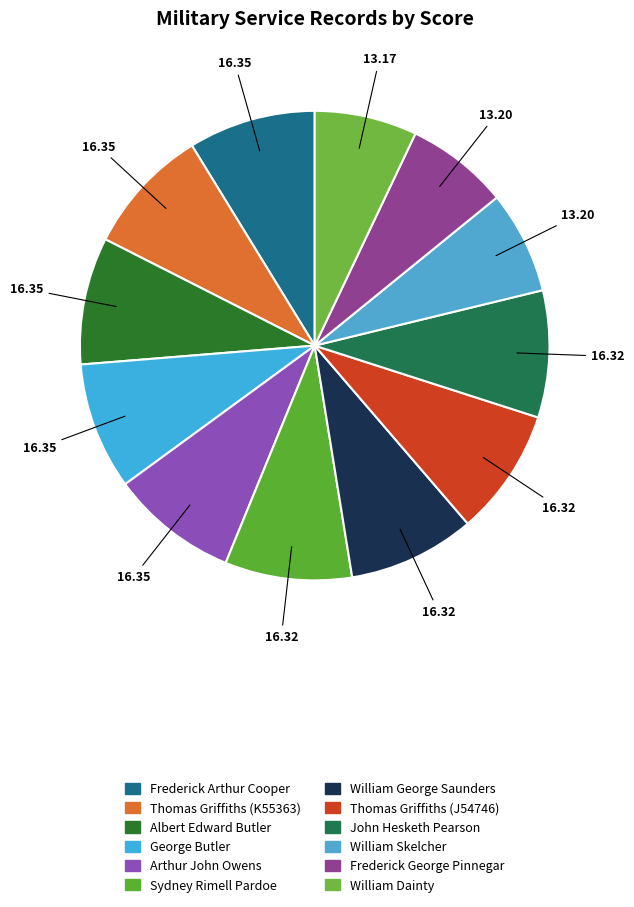

Is Frederick Arthur Cooper the majority of the pie?

No